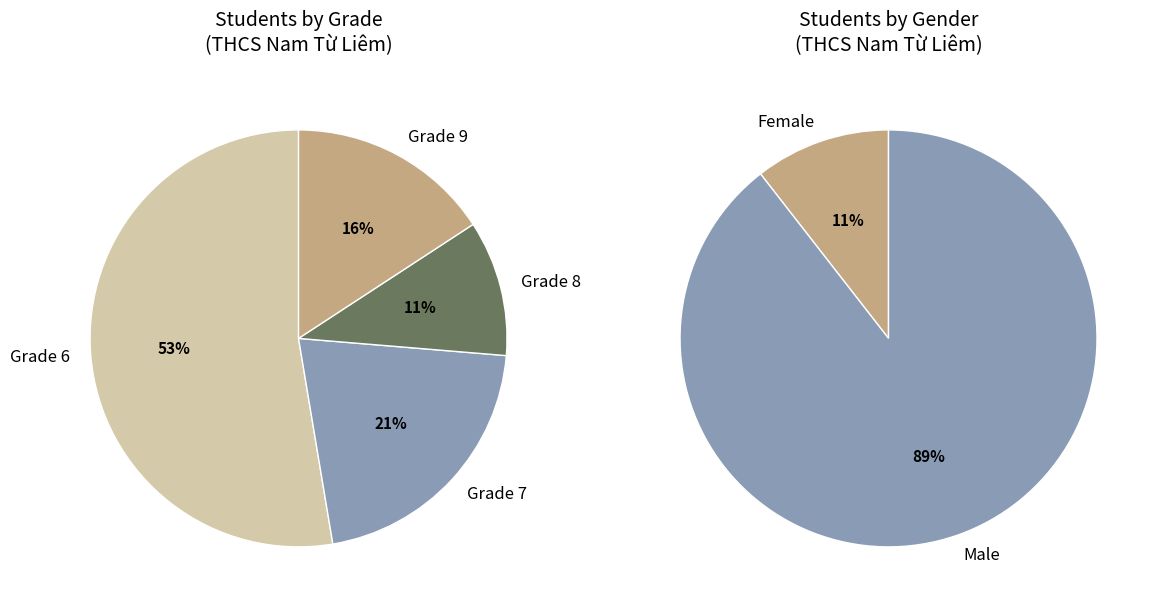

What is the smallest slice in the pie chart?

Grade 8